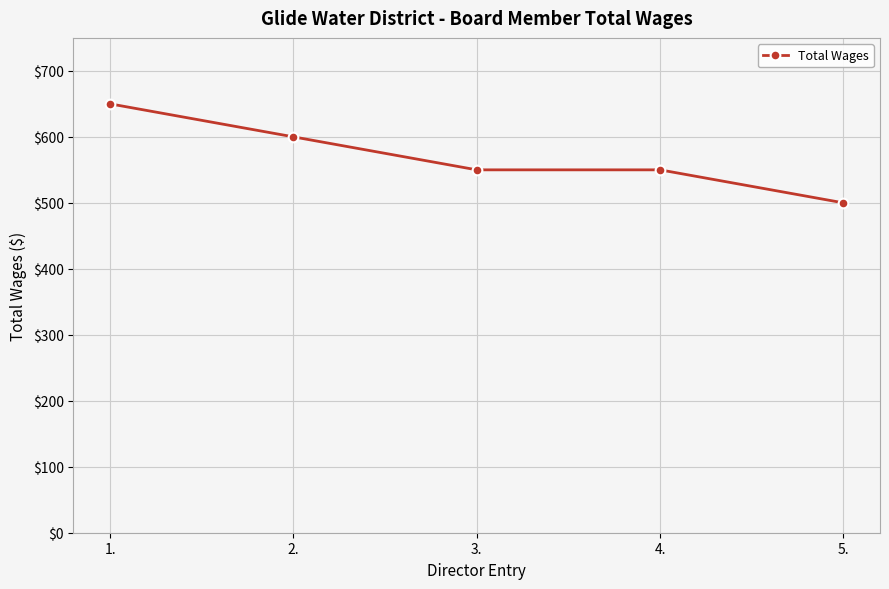

How many values are below 550?

1